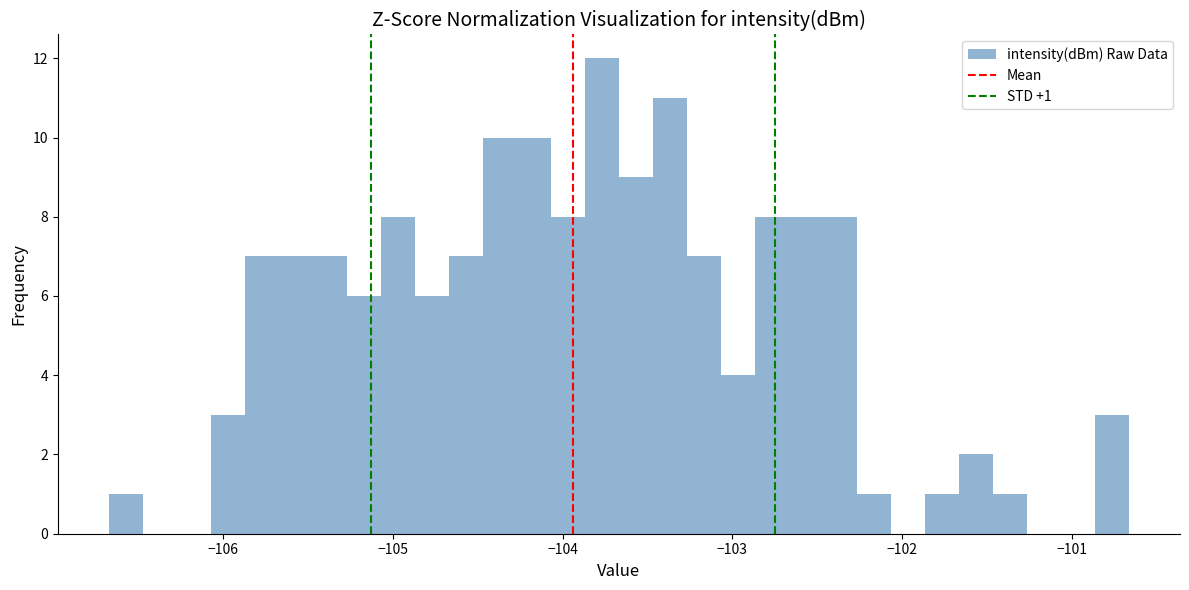

Read against the x-axis, roughly where is the centre of the tallest bar?

-103.8